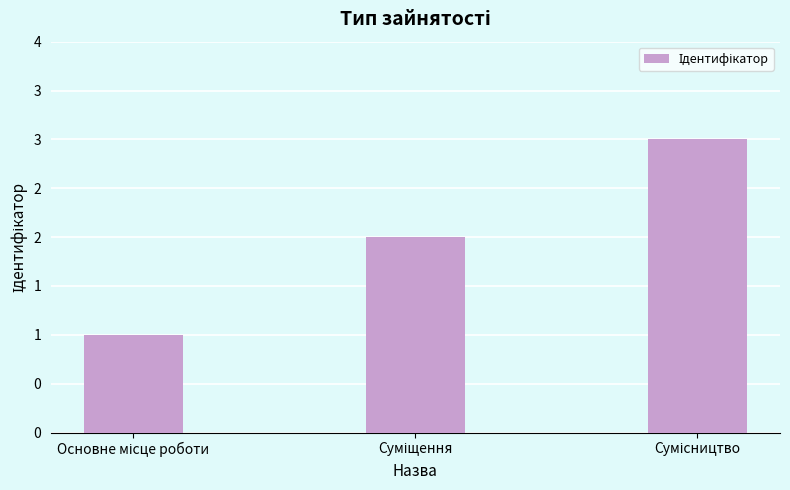

At which label does the data first exceed 2?

Сумісництво